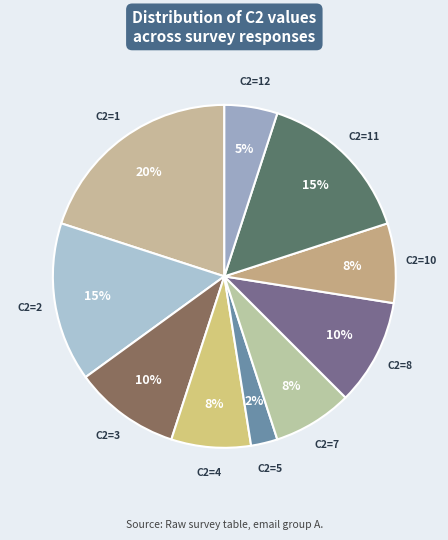

Is there any slice that represents more than half of the pie?

No